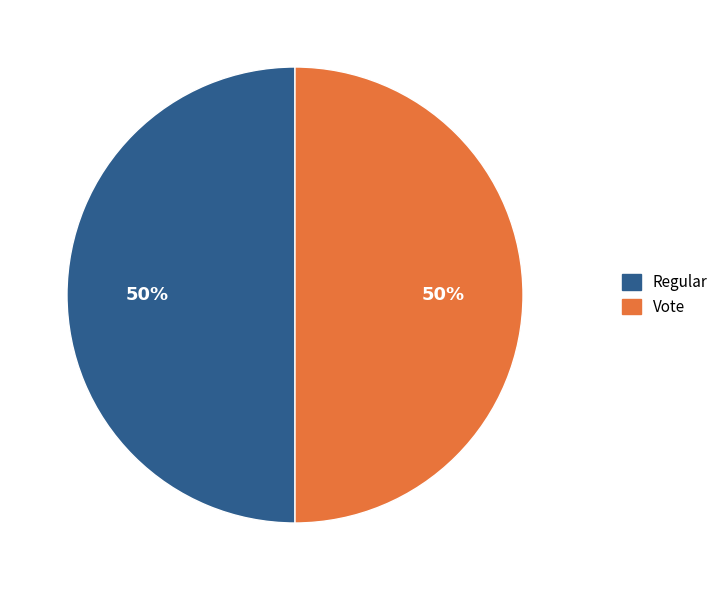

Count the number of slices in the pie.

2